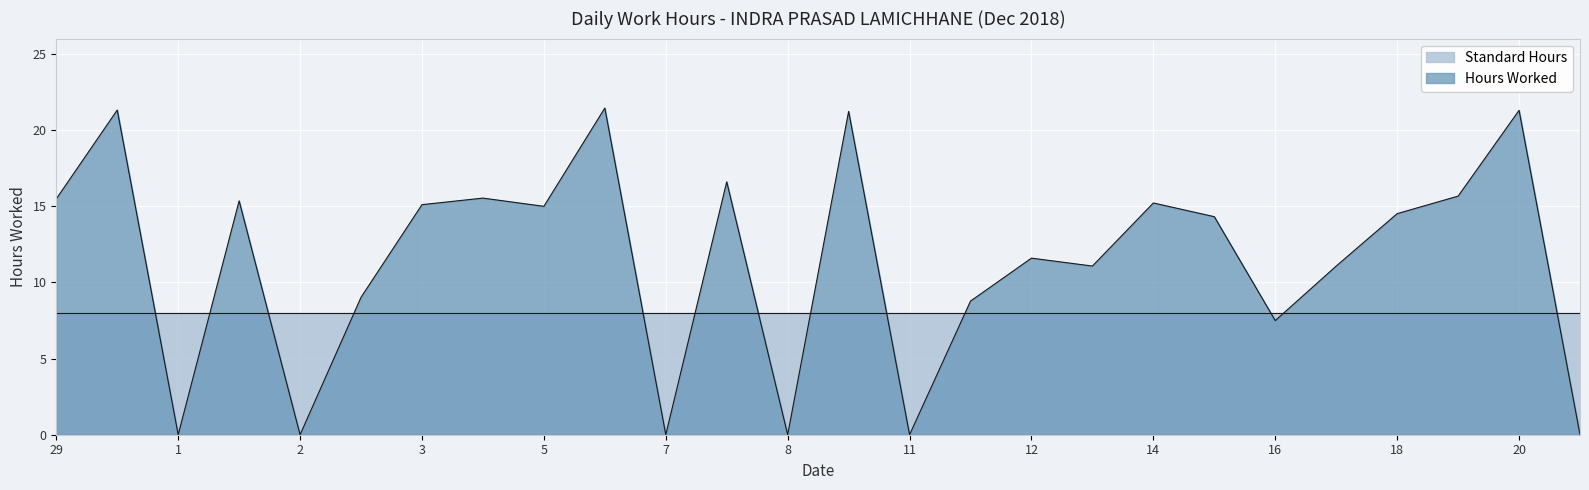

Rank the series by their average value, from lowest to highest.

Standard Hours, Hours Worked